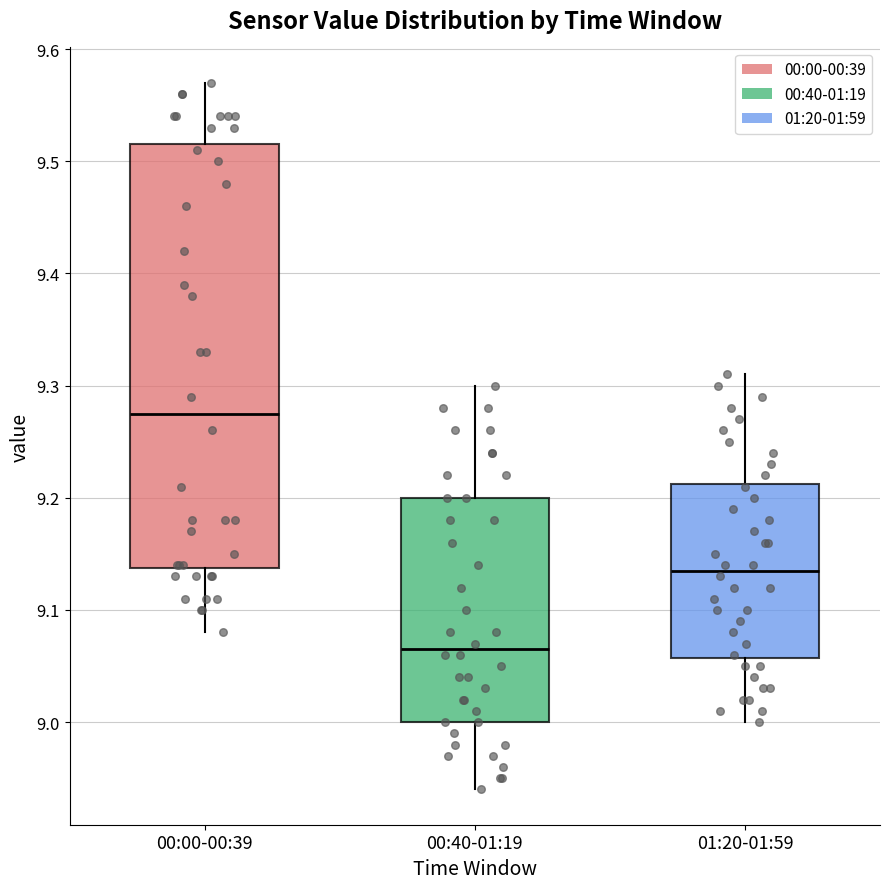

Which box has the lowest median line?

00:40-01:19